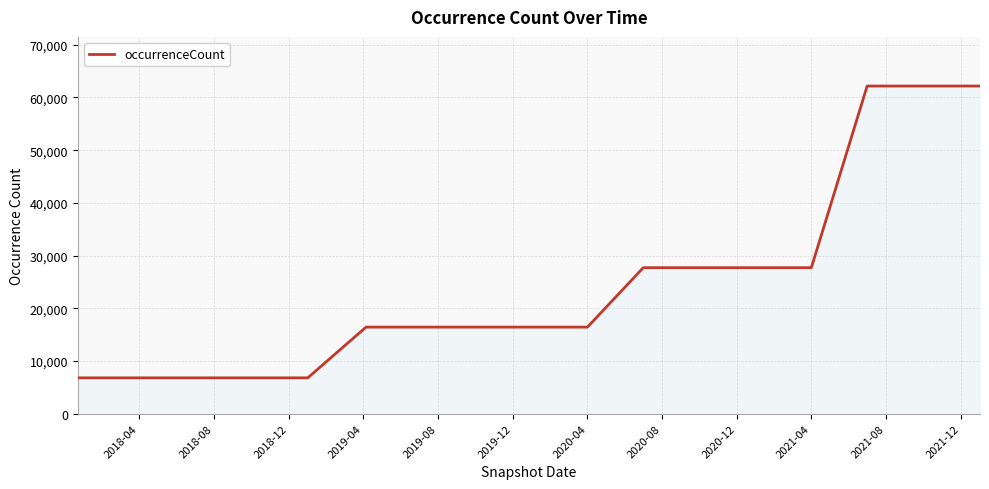

Count the number of categories in the chart.

17